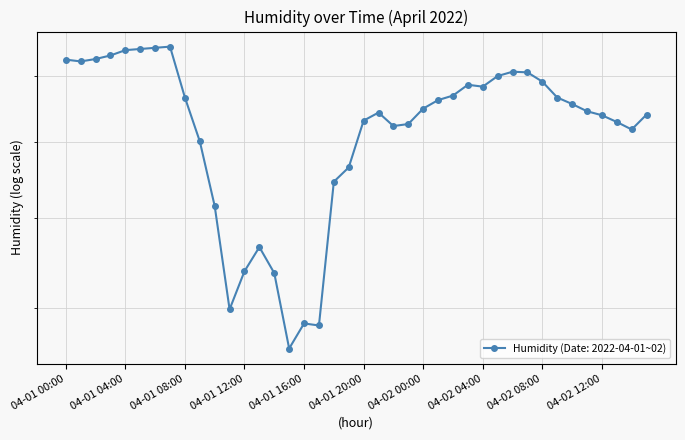

The value at 04-02 09:00 is 76.6. True or false?

True